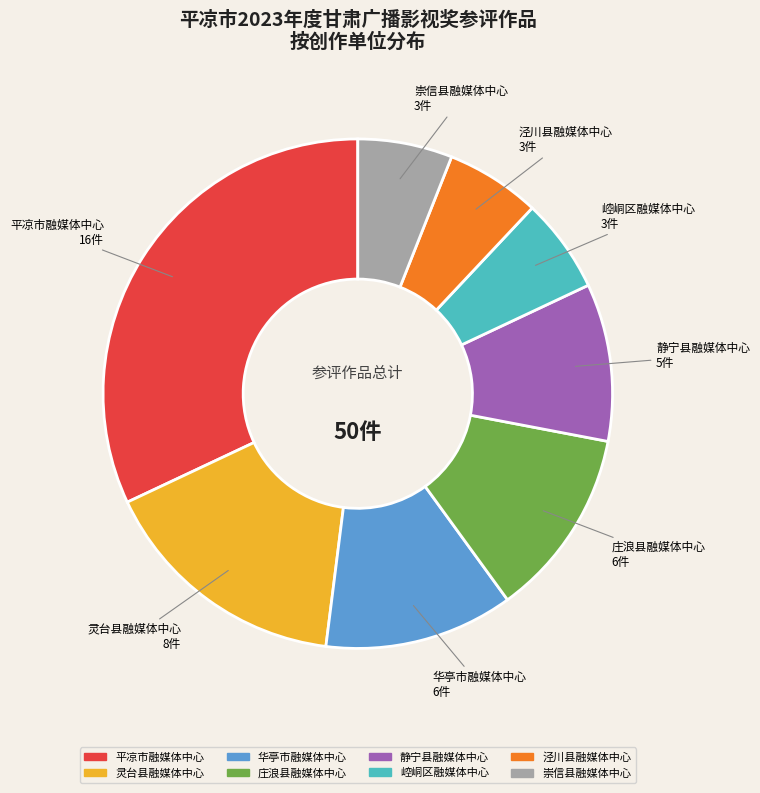

Do 崇信县融媒体中心 and 泾川县融媒体中心 together represent more than half of the pie?

No